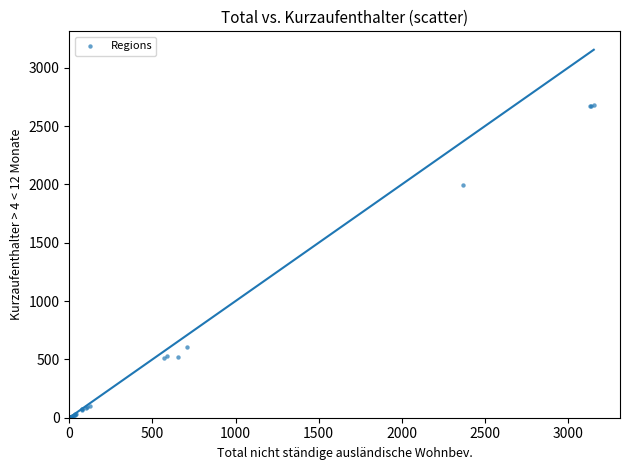

What Y value in the scatter plot is closest to 1342?

1993